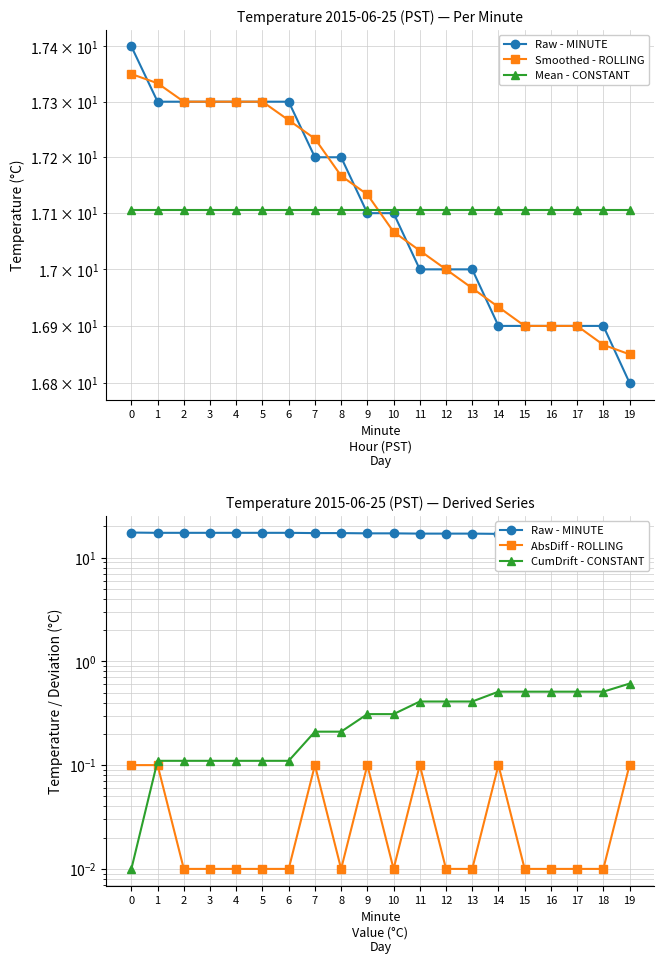

How many intersections are there between Raw - MINUTE and Mean - CONSTANT?

1